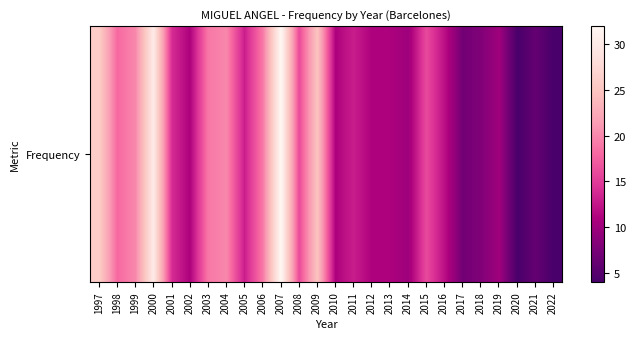

What is the greatest value displayed?

32